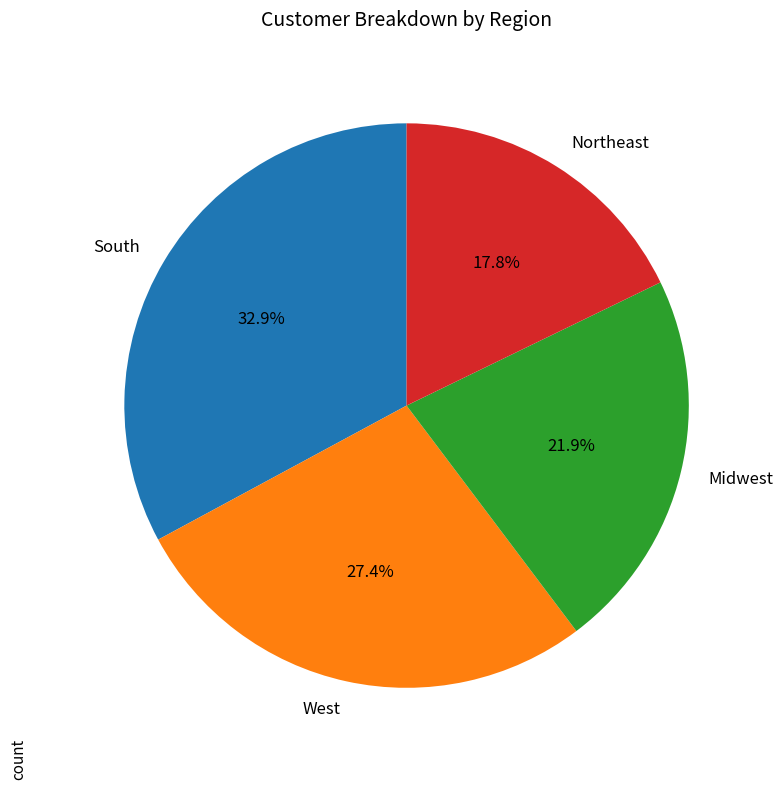

What is the ratio of the value at West to the value at South?

0.8